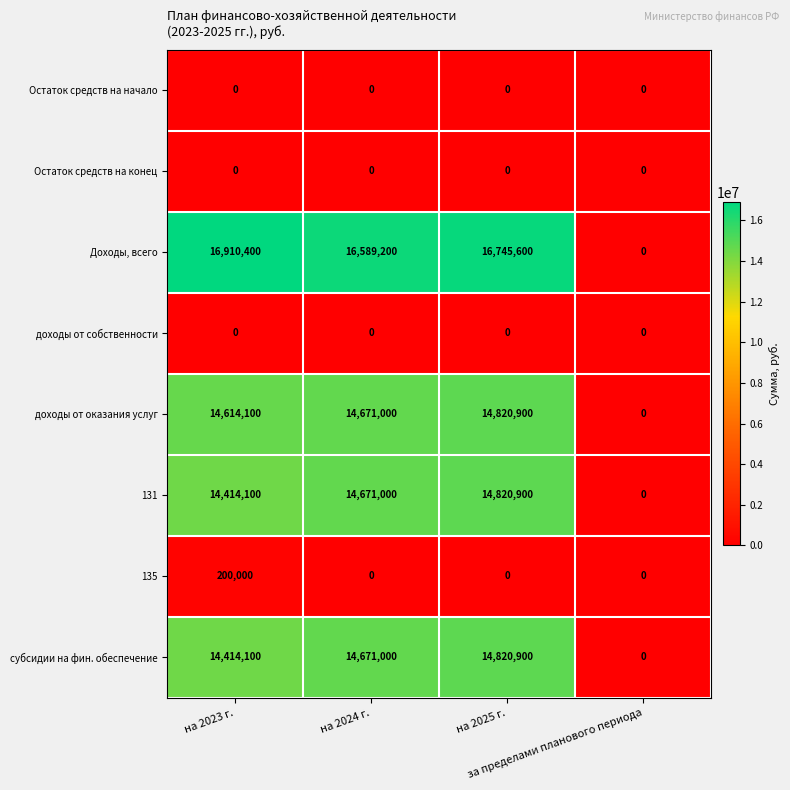

At how many categories does at least one series exceed 16053596?

3